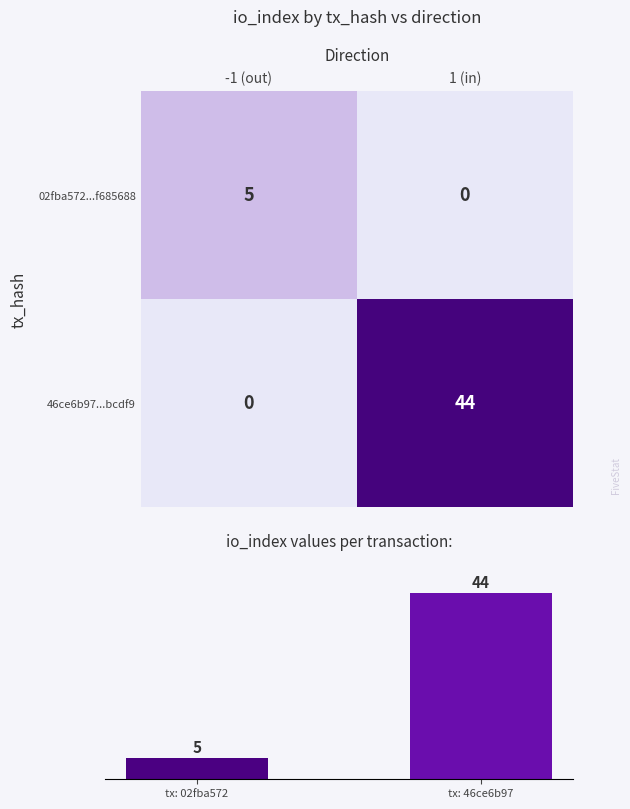

List the labels in order of 46ce6b97...bcdf9 value, largest first.

1 (in), -1 (out)